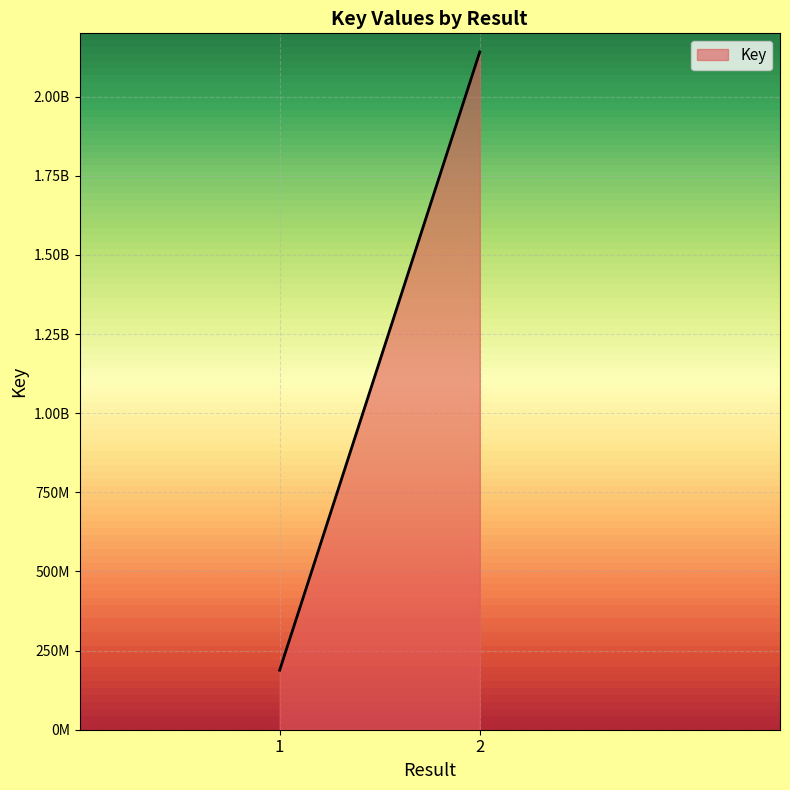

List the labels in order of value, smallest first.

1, 1, 2, 2